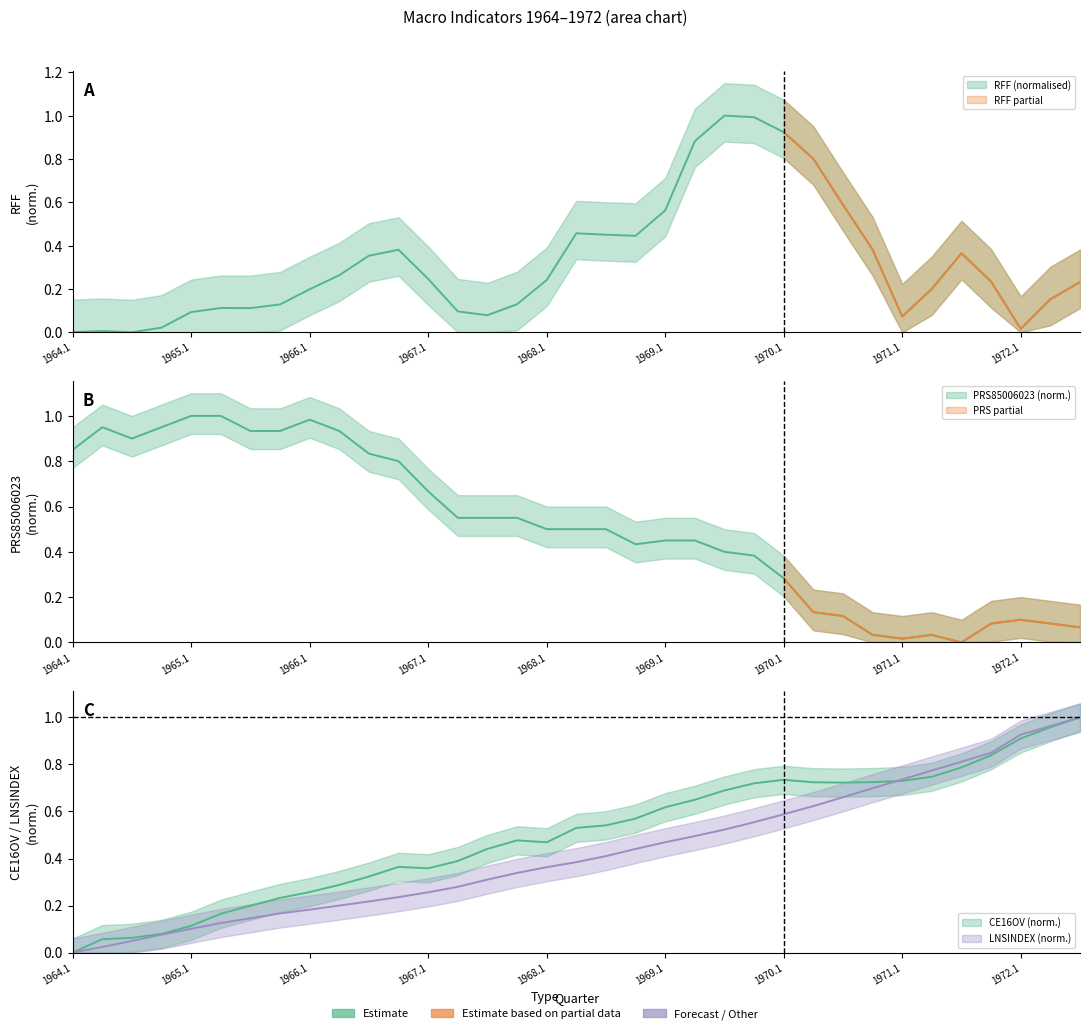

Which category has the lowest value in the LNSINDEX series?

1964.1